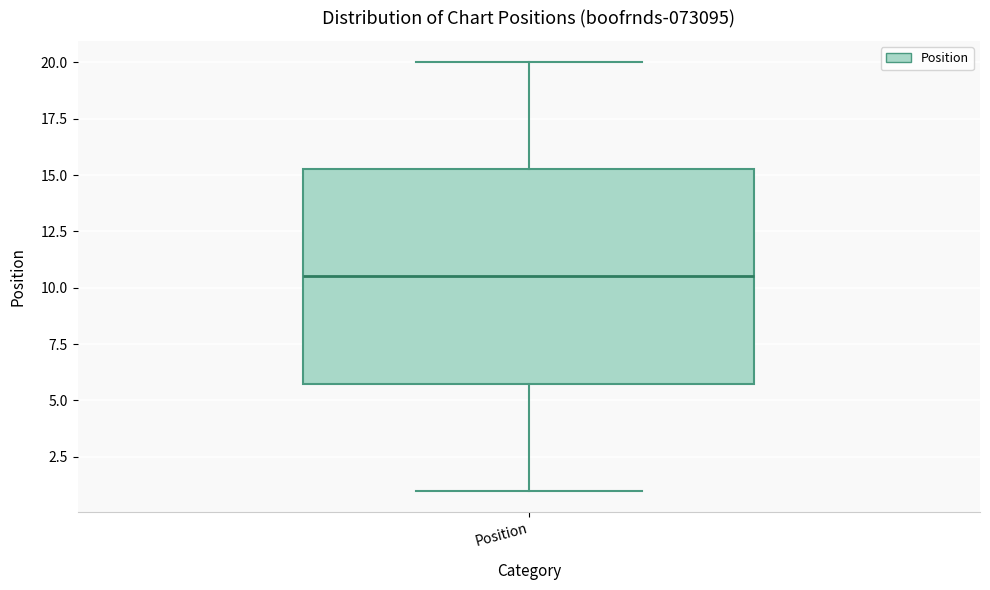

Read this box plot against the y-axis: the position of the median line, the range covered by the box, and the ends of both whiskers. The values are not printed on the chart, so give them approximately, as read against the axis.

median 10.5, box 6.0 to 15.5, whiskers 1.0 to 20.0